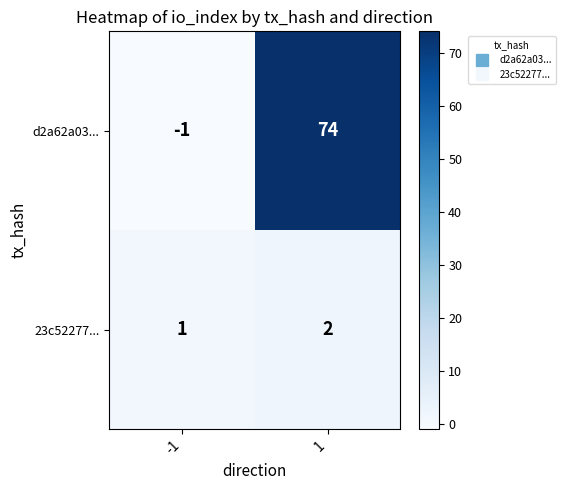

Is it true that d2a62a03... equals 74 at 1?

True